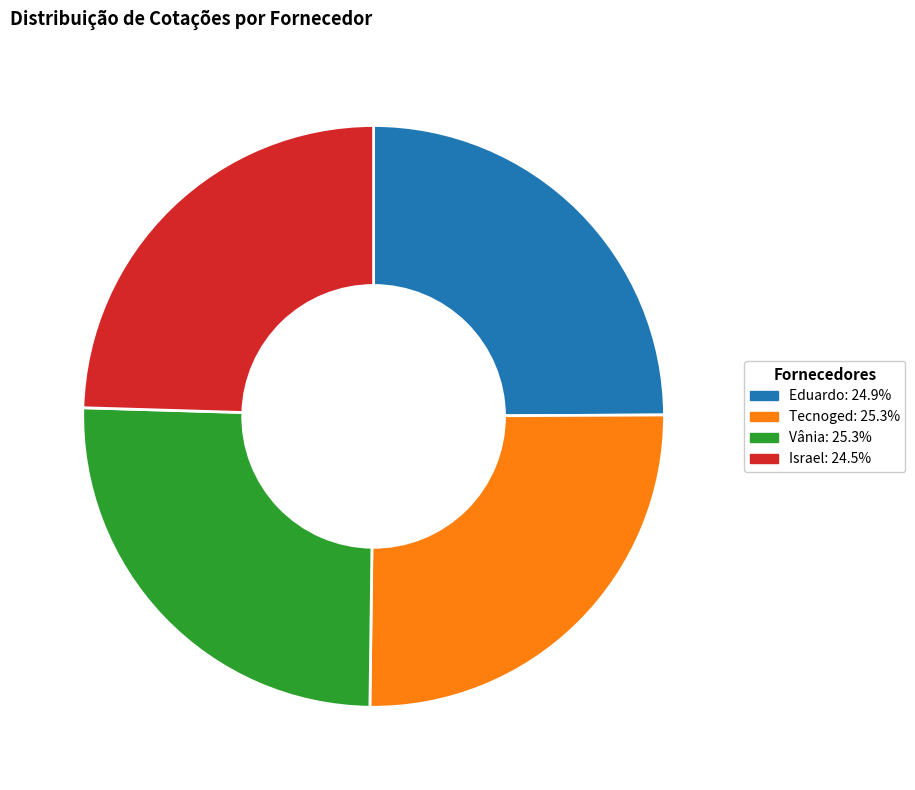

What is the ratio of the value at Eduardo to the value at Vânia?

1.0